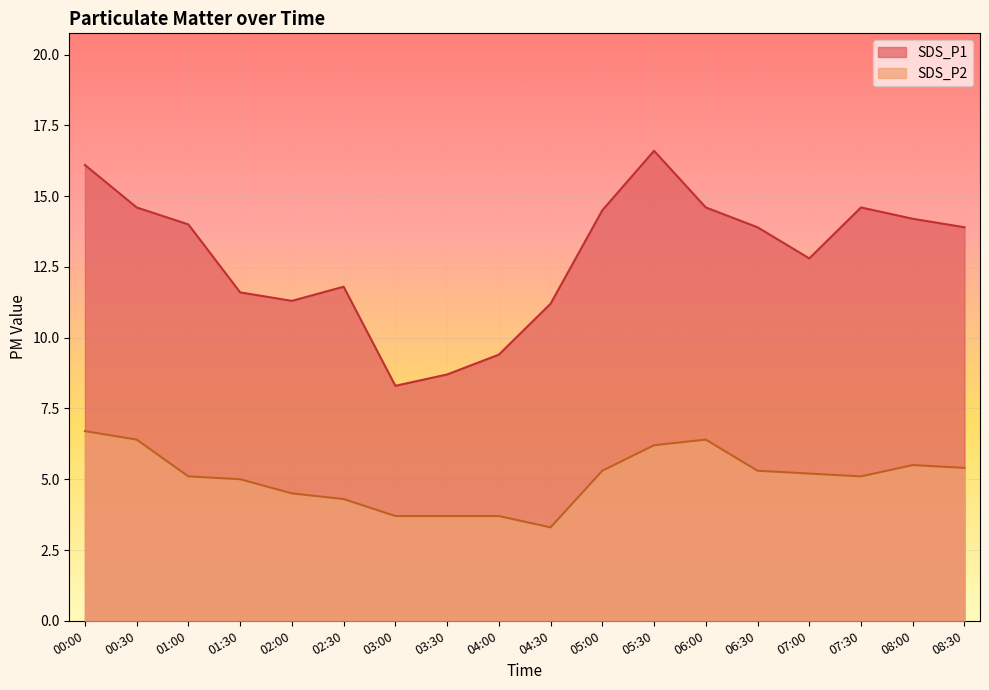

True or false: SDS_P2 has a value of 8.9 at 07:30.

False